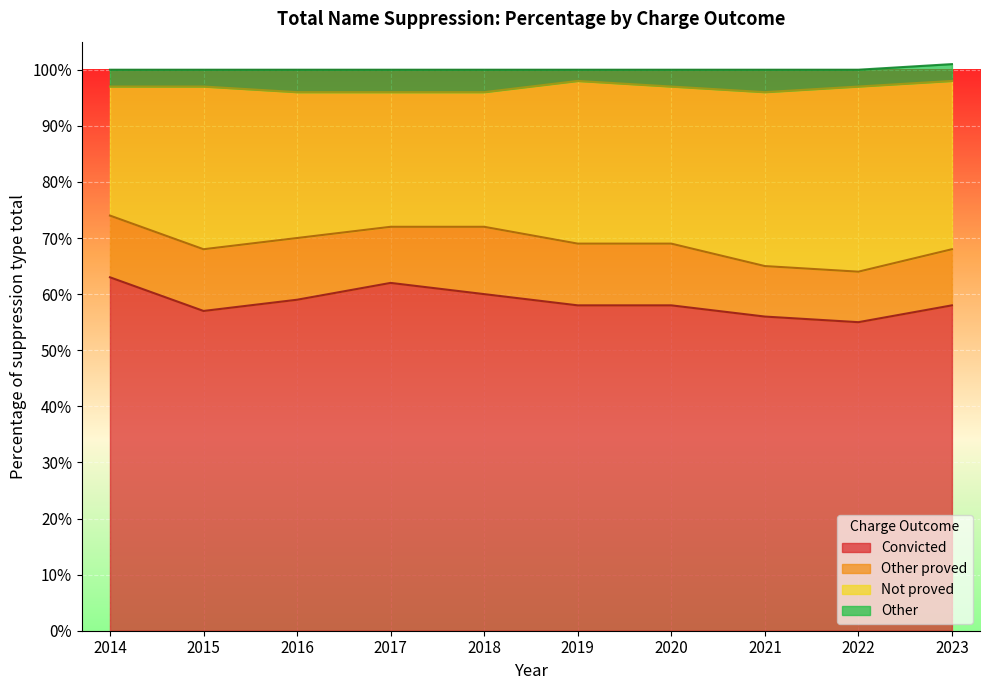

What are all the series names shown in the legend?

Convicted, Other proved, Not proved, Other